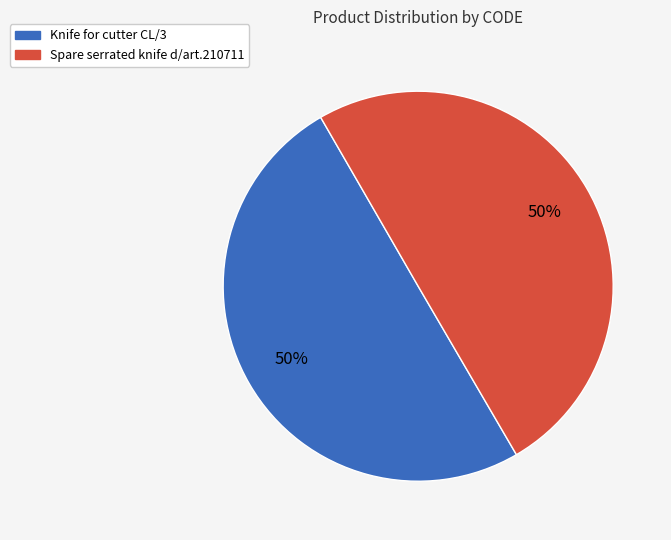

Is the sum of Knife for cutter CL/3 and Spare serrated knife d/art.210711 greater than half?

Yes